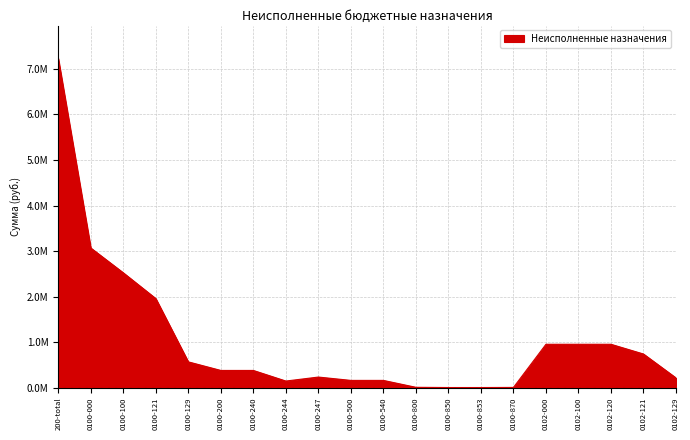

What is the maximum value shown in the chart?

7228873.5